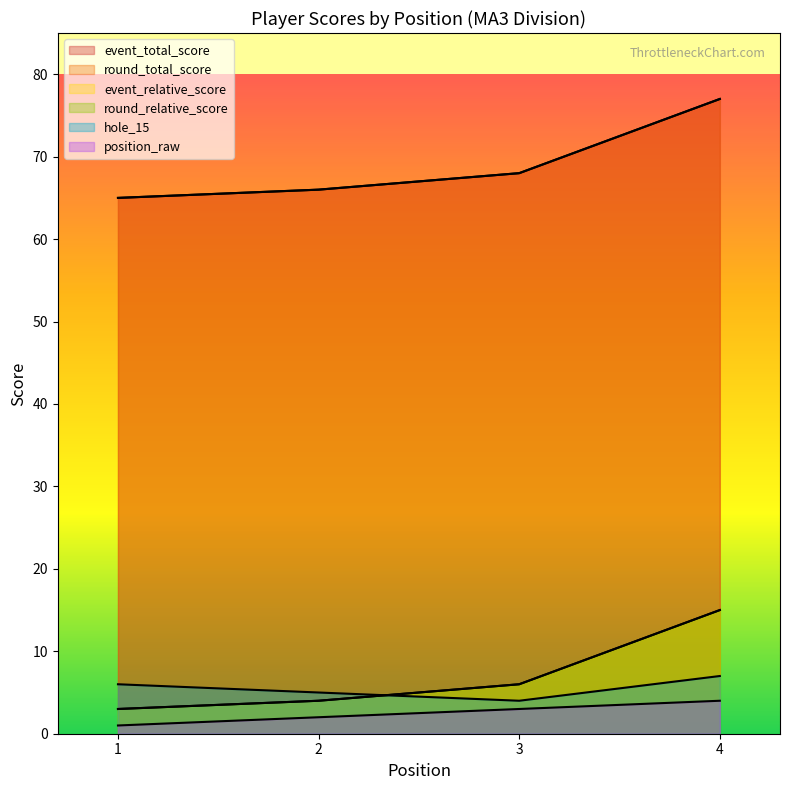

What is the smallest value displayed?

1